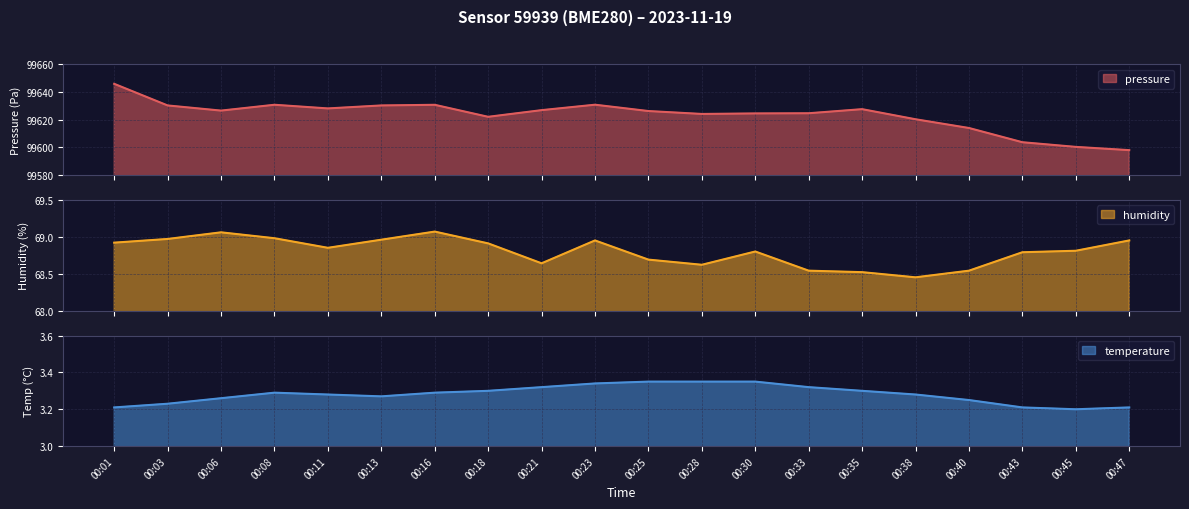

What is the value of the humidity point at the 1st from the left?

68.9